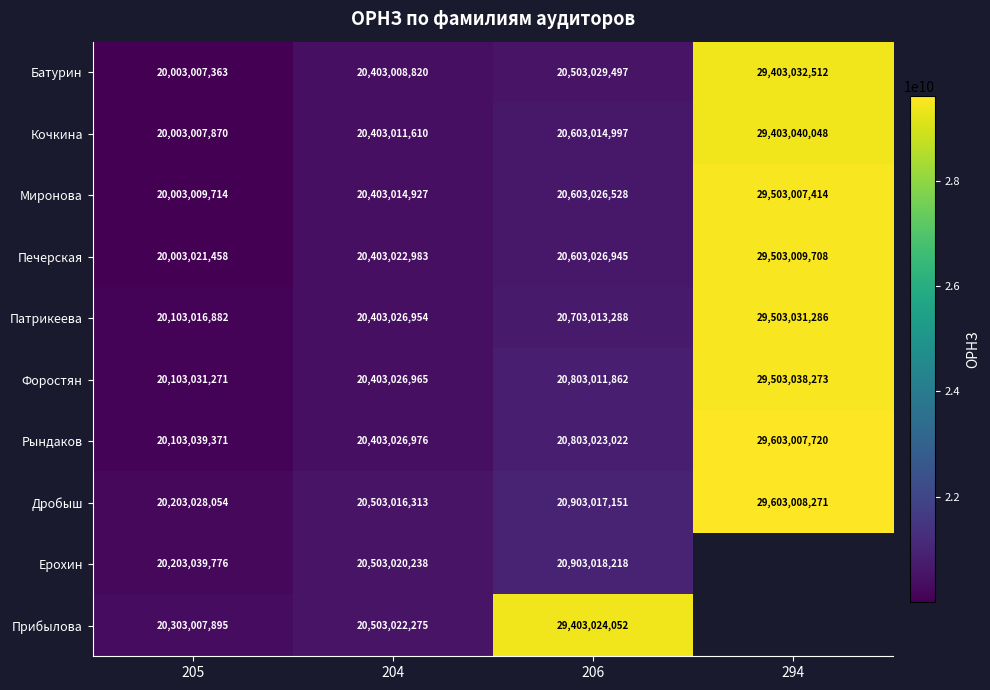

Which has a higher value, 204 or 294?

294